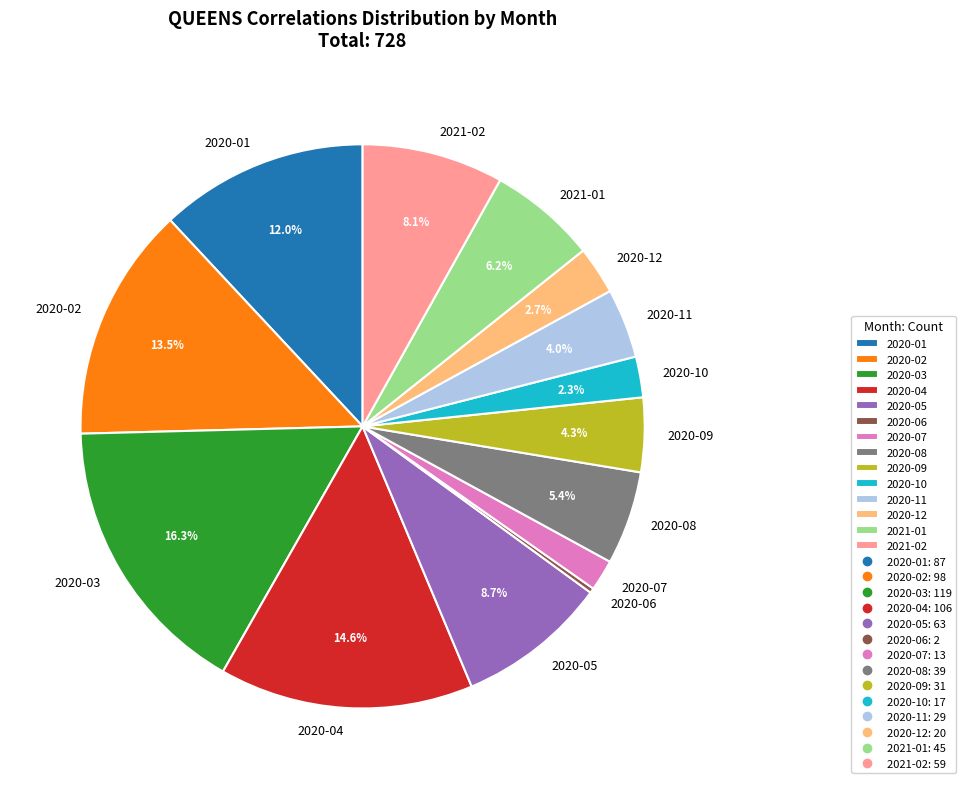

What is the largest slice in the pie chart?

2020-03